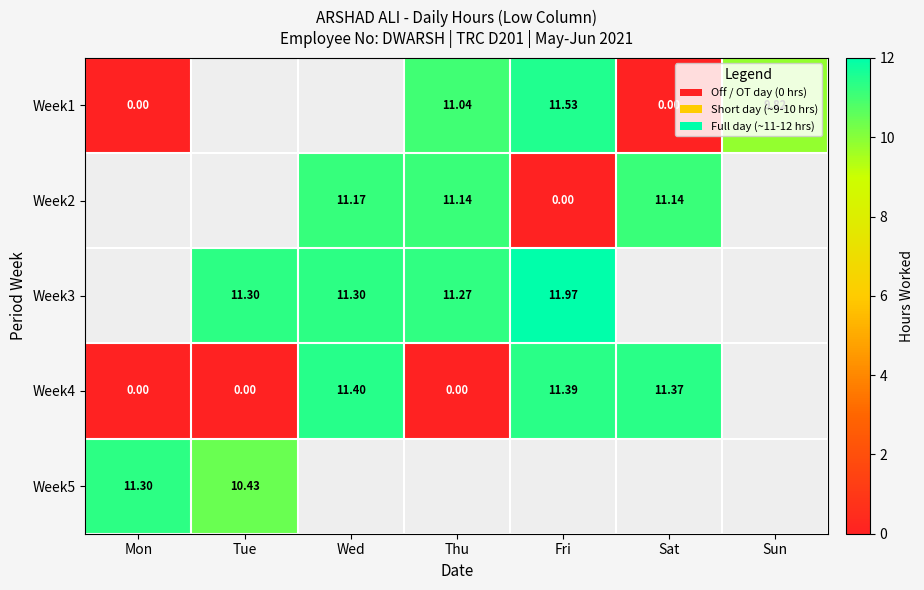

Is the value of Week3 at Fri greater than the value of Week1 at Thu?

Yes